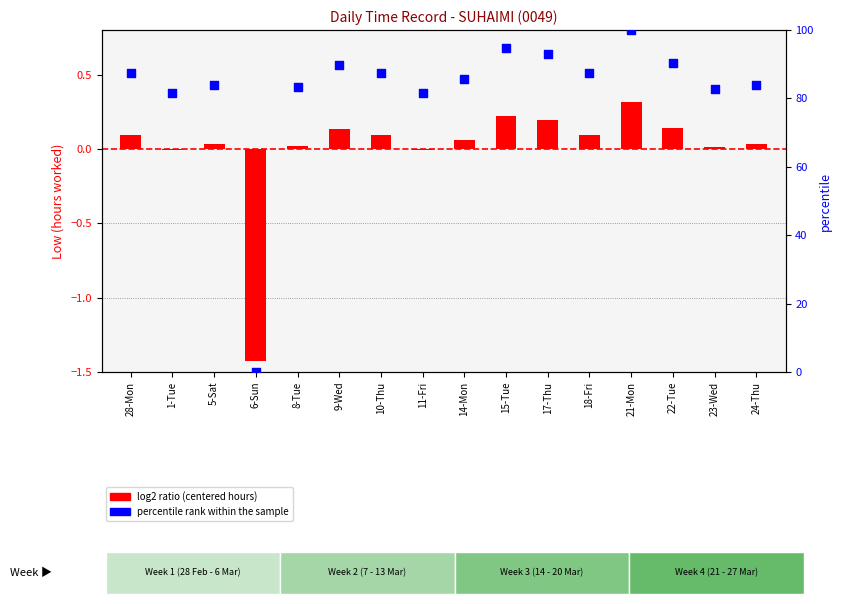

Is the value of percentile rank within the sample at 21-Mon greater than the value of log2 ratio (centered hours) at 15-Tue?

Yes